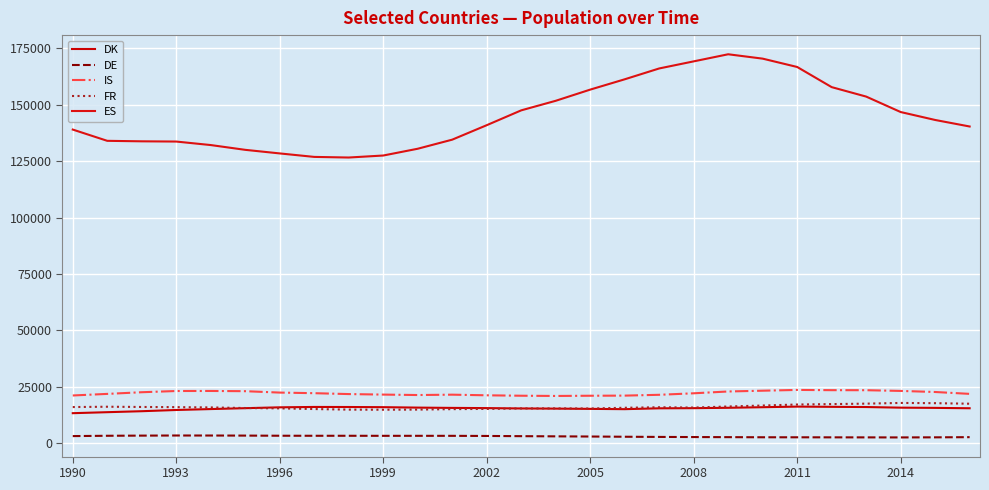

Is this an area chart (filled region under the line)?

No